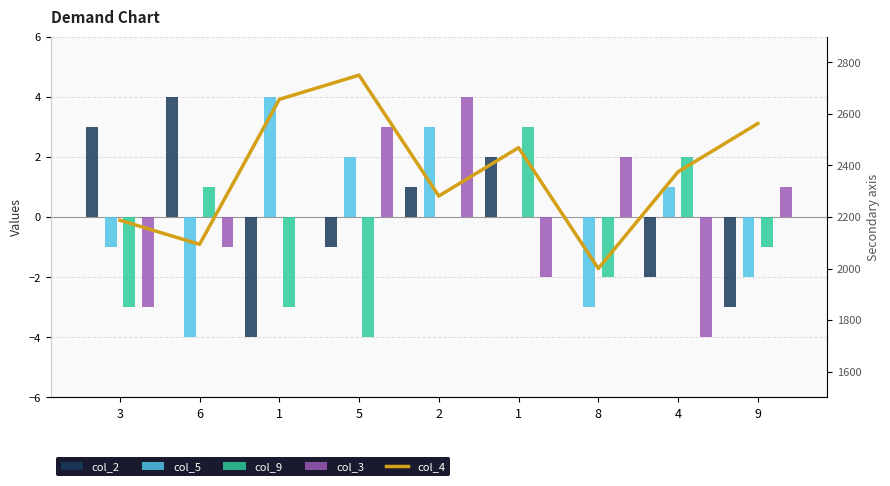

What value does the col_4 series have at 1?

2468.8